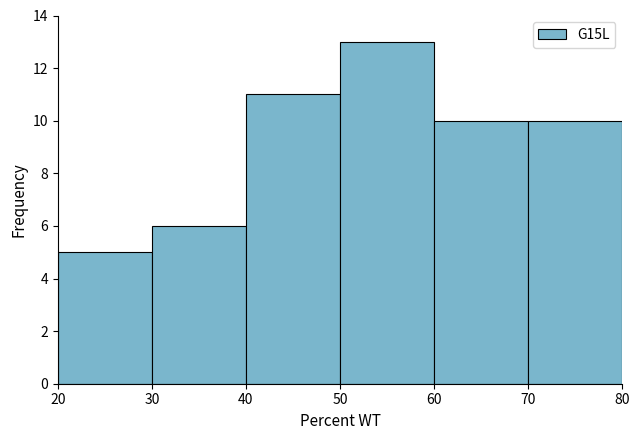

Reading left to right, transcribe this chart: for each bar, give the range it covers on the x-axis and its height. The values are not printed on the chart, so give them approximately, as read against the axis.

20 to 30: 5
30 to 40: 6
40 to 50: 11
50 to 60: 13
60 to 70: 10
70 to 80: 10